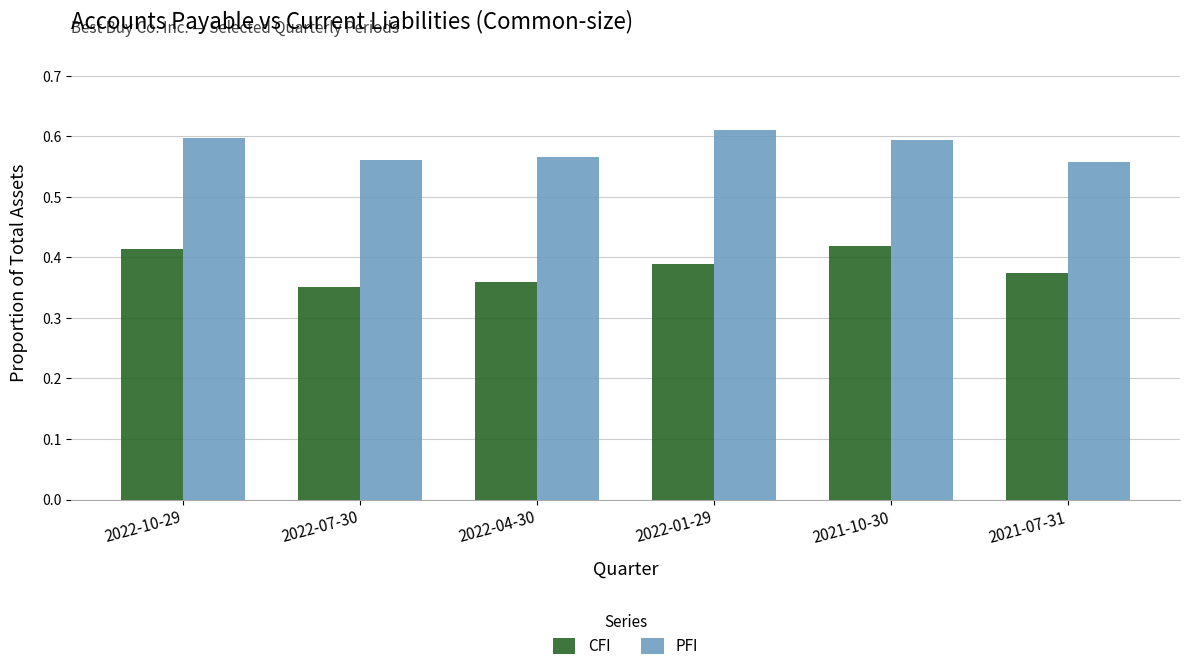

How many bars are there in total?

12